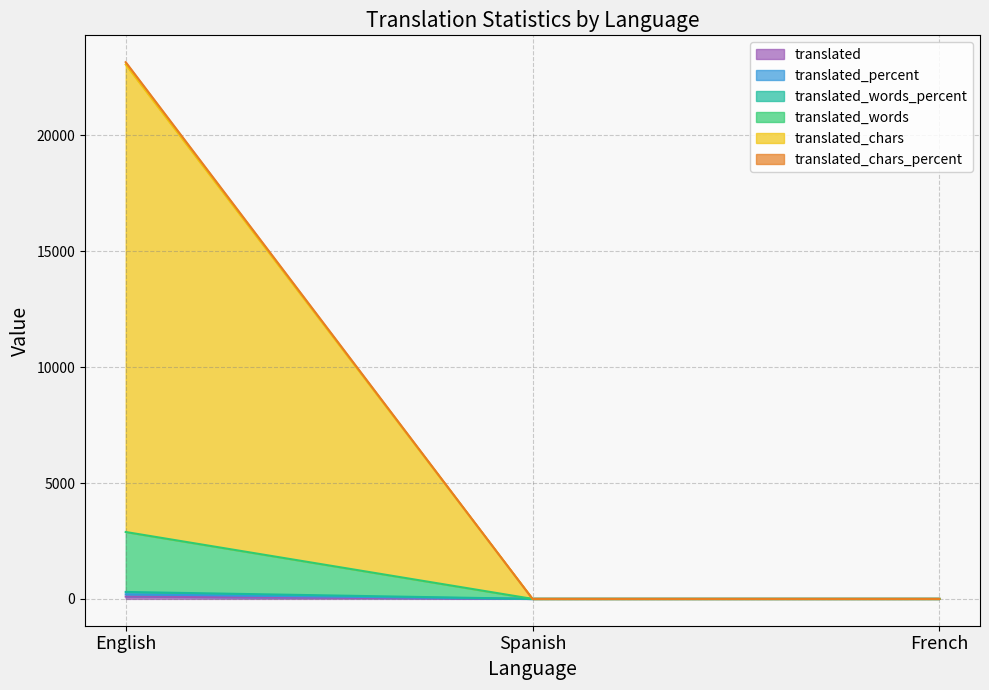

Where is translated_chars_percent nearest to the value 11579?

English